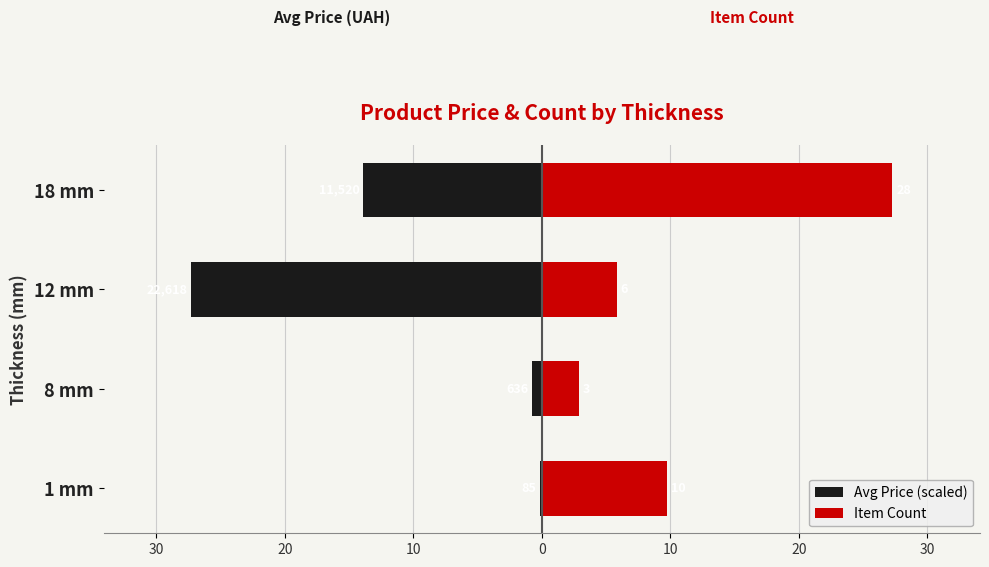

What is the average value of the Avg Price (scaled) series?

-10.8